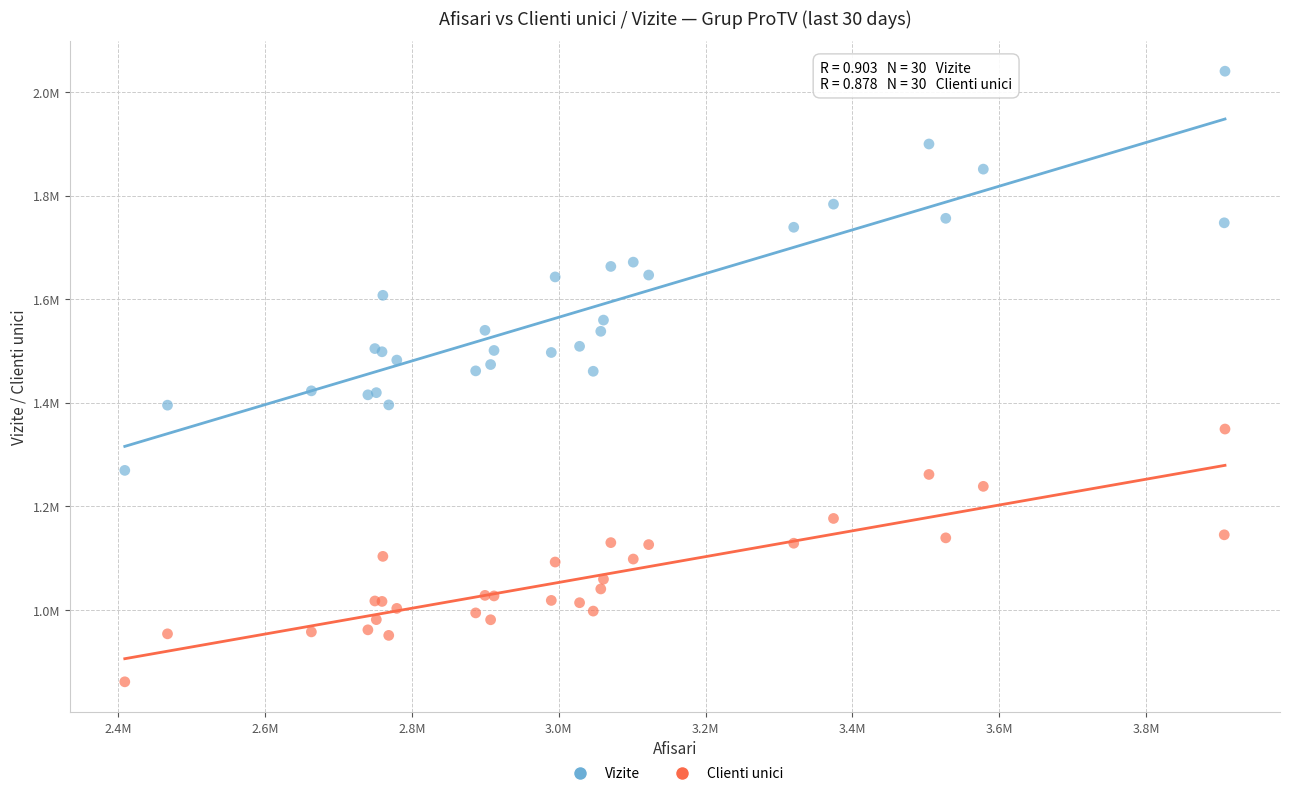

Which series has the largest Y range (max minus min)?

Vizite